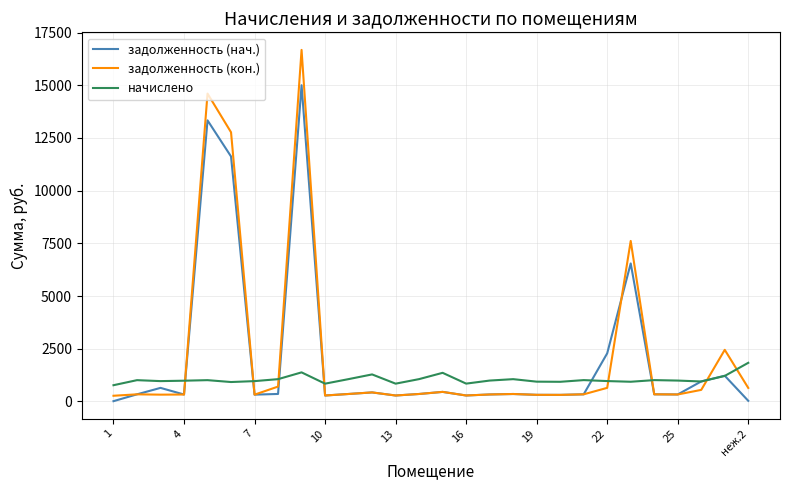

Rank the series by their maximum value, from lowest to highest.

начислено, задолженность (нач.), задолженность (кон.)